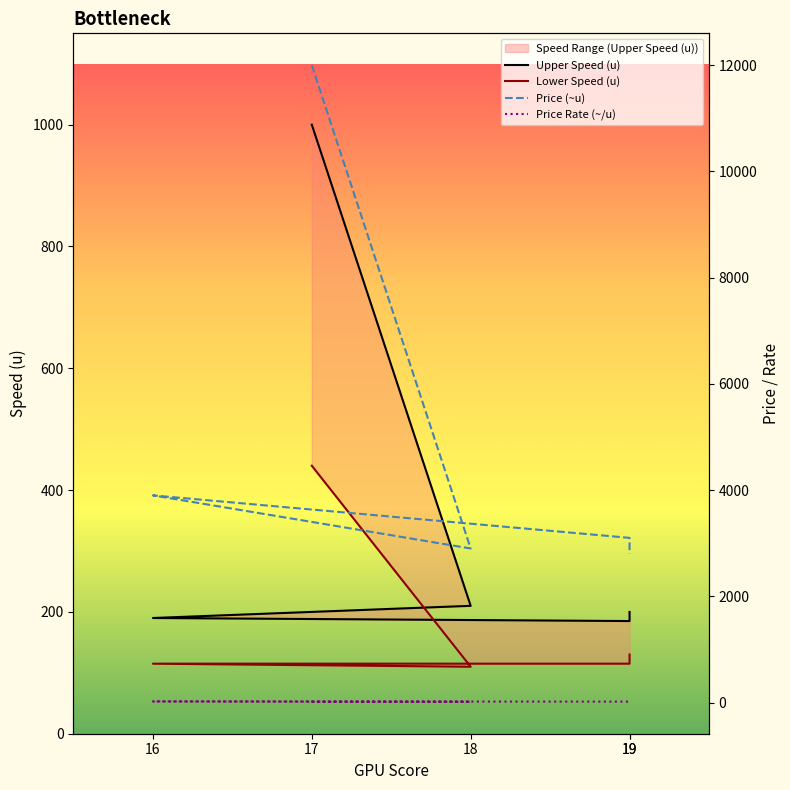

Between 16 and 19, which is larger?

19